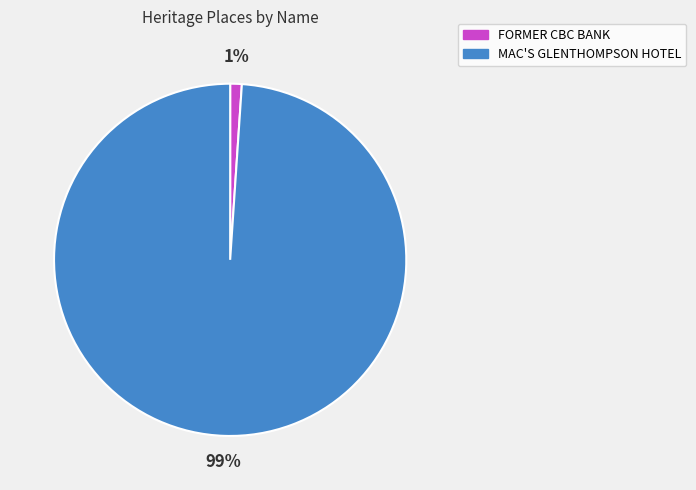

What percentage is the FORMER CBC BANK slice, to the nearest percent?

1%